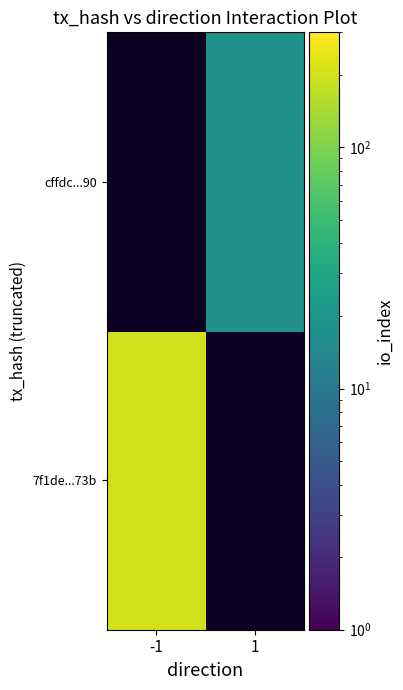

Which has a higher value, -1 or 1?

-1